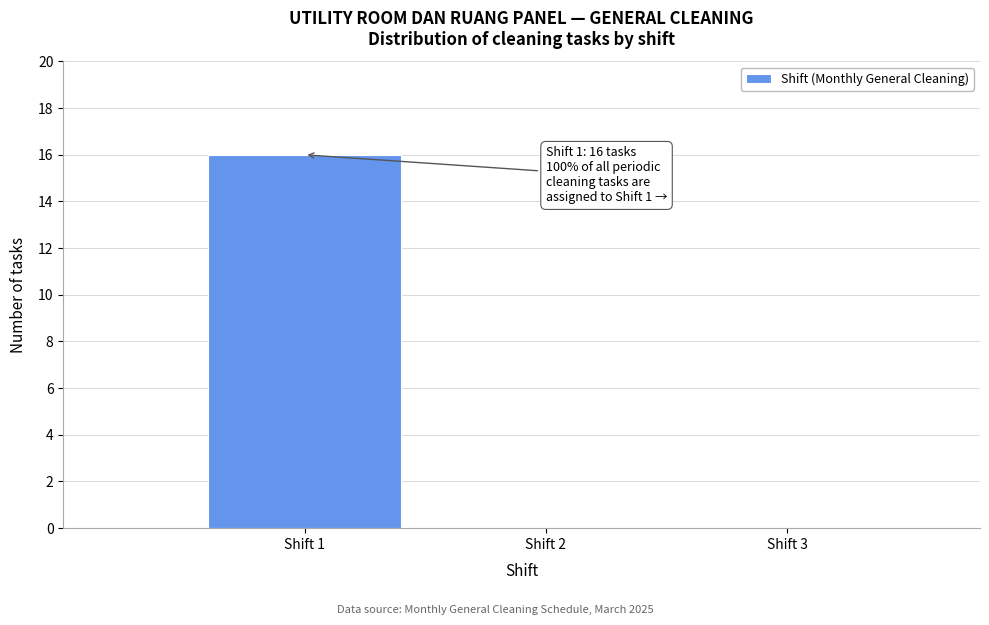

Which range on the x-axis has the tallest bar?

0.5 to 1.5